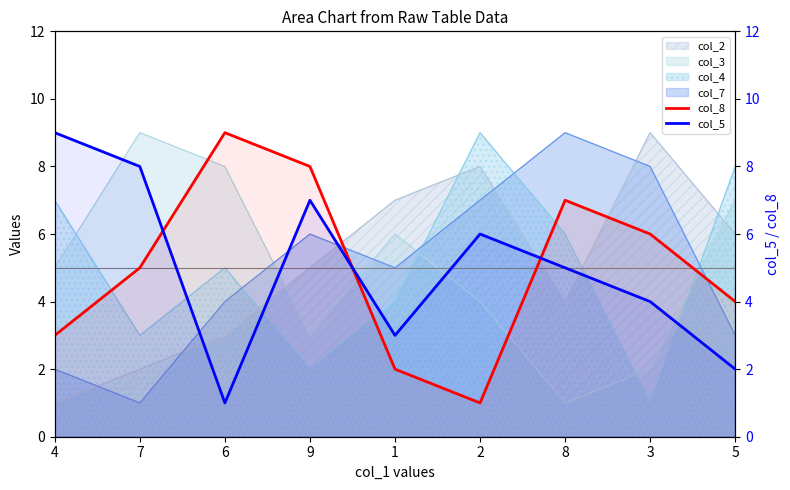

True or false: col_8 and col_5 cross at least once.

True